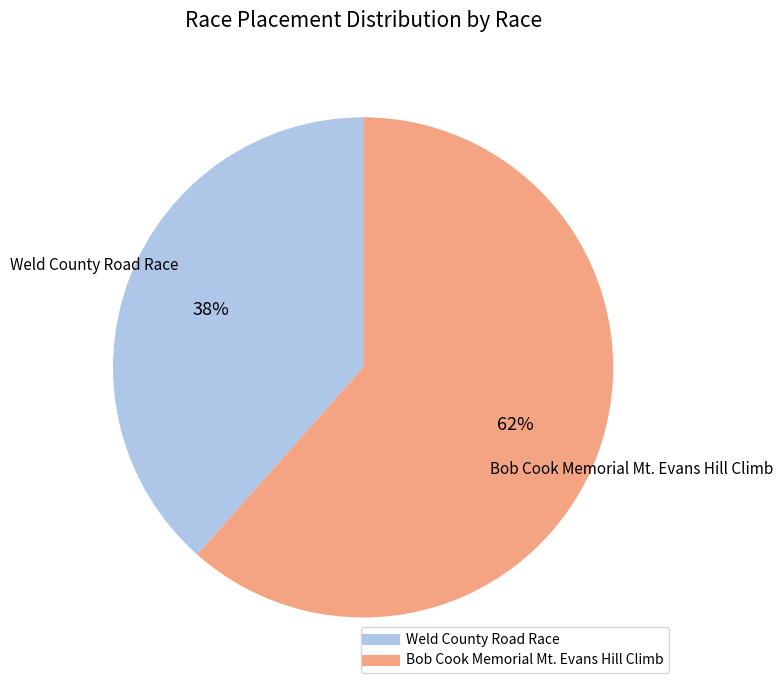

To the nearest percent, what portion does Weld County Road Race represent?

38%